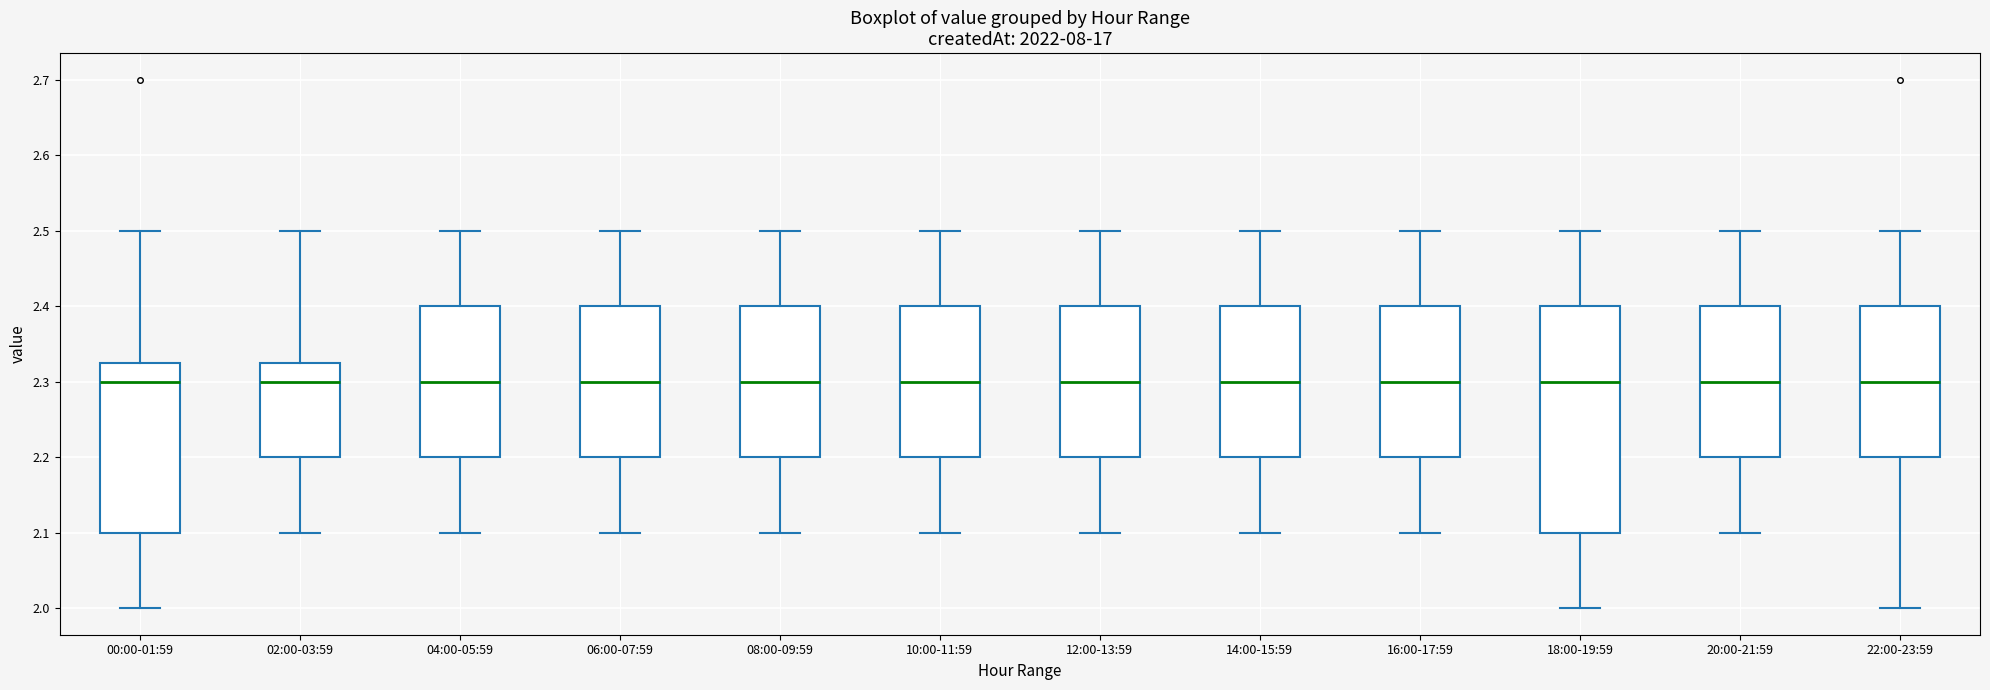

Where does the lower whisker of the box for 00:00-01:59 end on the y-axis? The values are not printed on the chart, so give them approximately, as read against the axis.

2.00